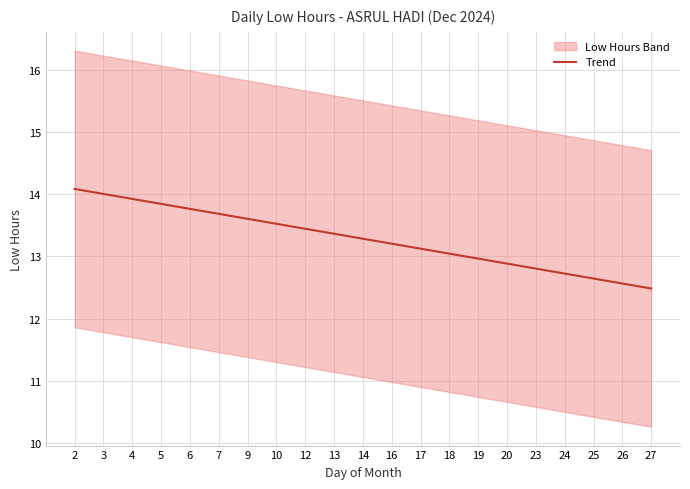

Read the value at 26.

12.6